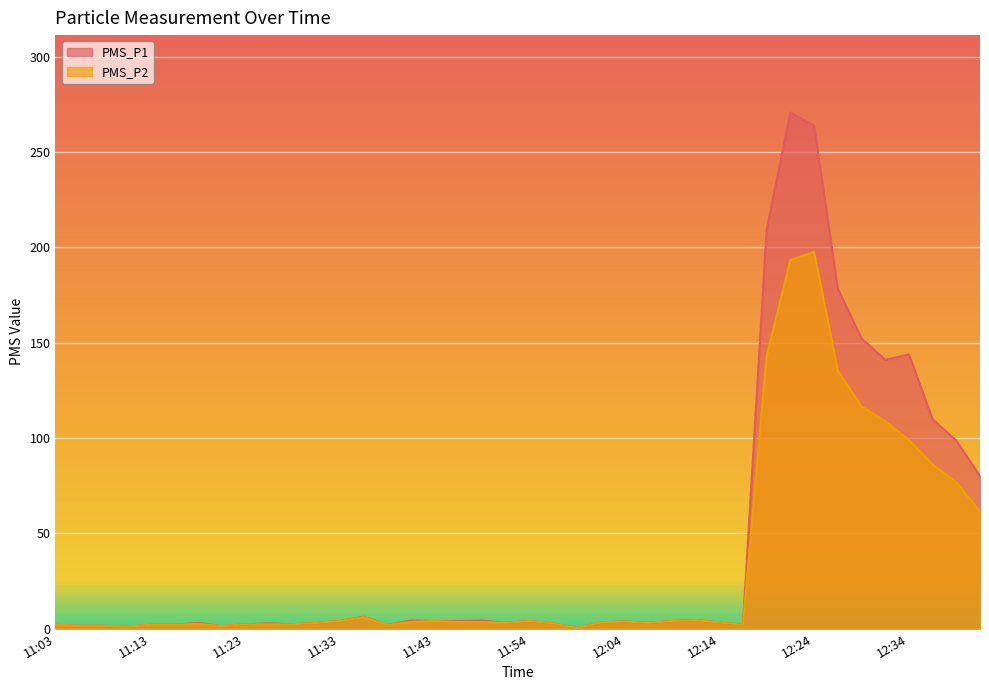

Where is the first local minimum for PMS_P2?

11:10